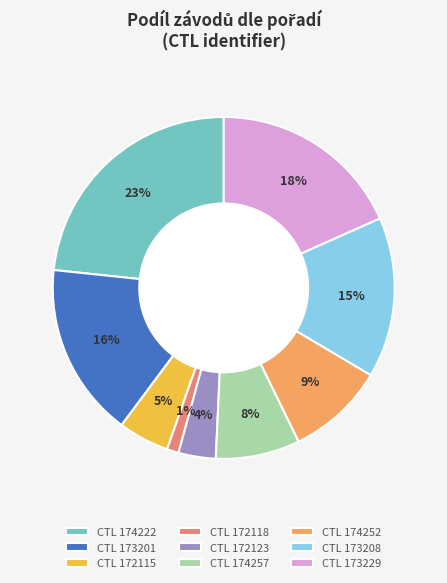

To the nearest percent, what percentage of the pie is CTL 172118?

1%